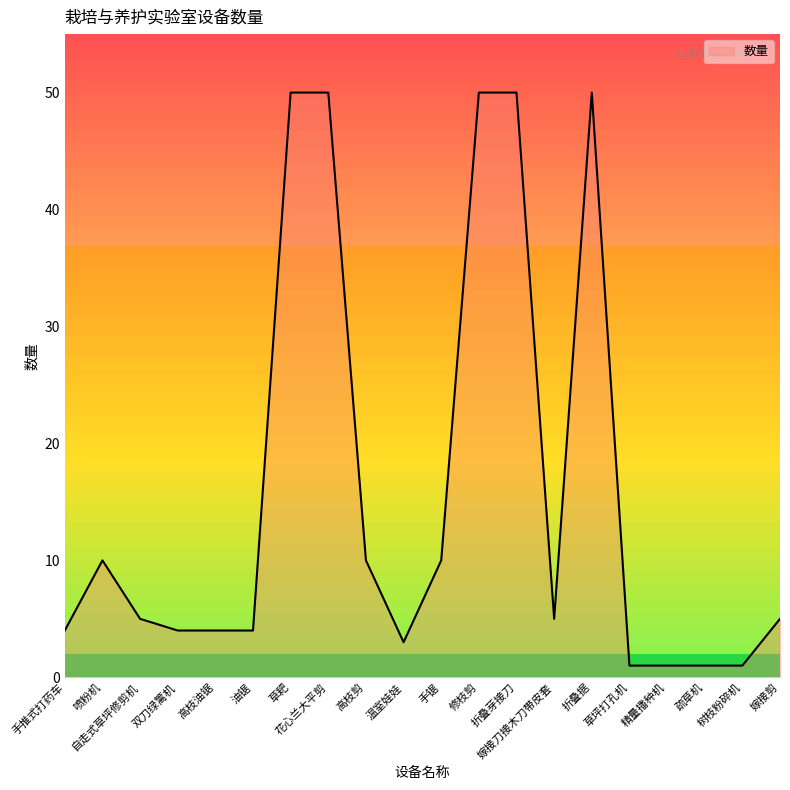

At which category does the data reach its first local peak?

喷粉机